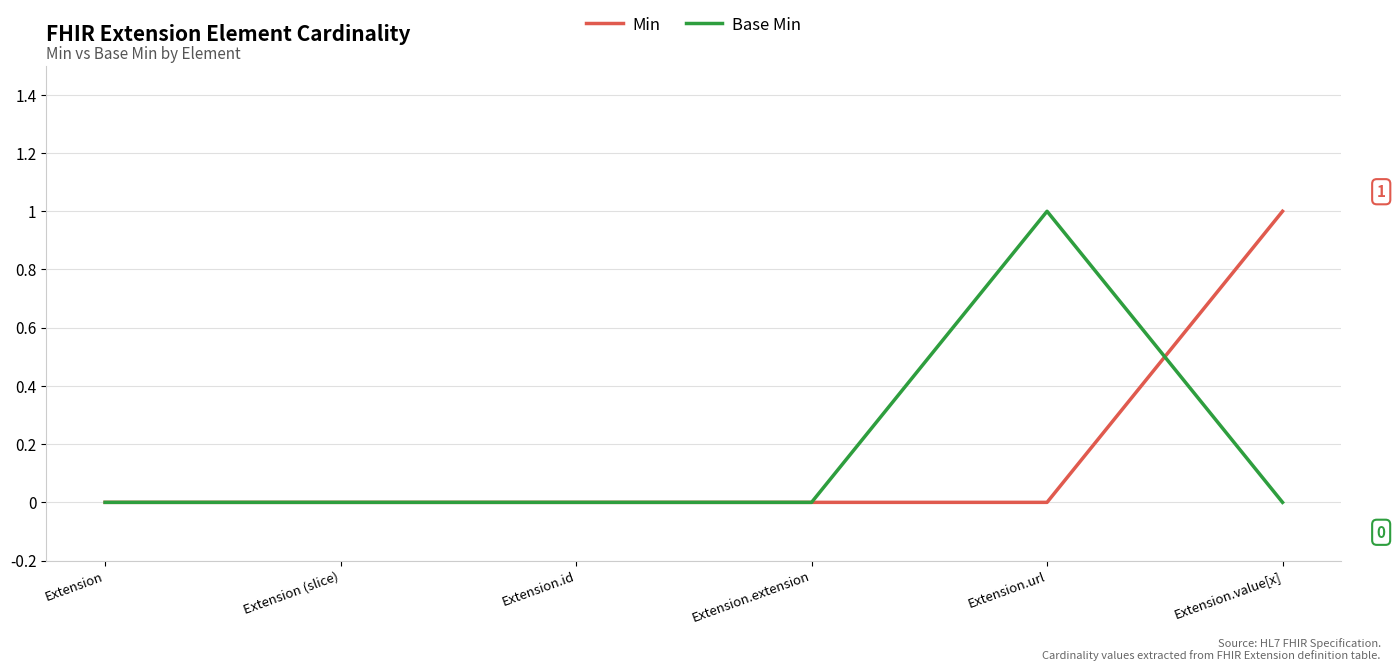

The Min series shows 0 at Extension.extension. True or false?

True